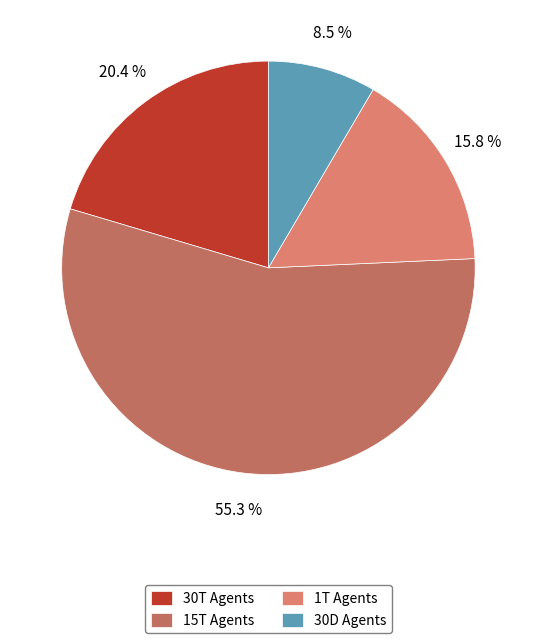

Which has a higher value, 30T Agents or 15T Agents?

15T Agents